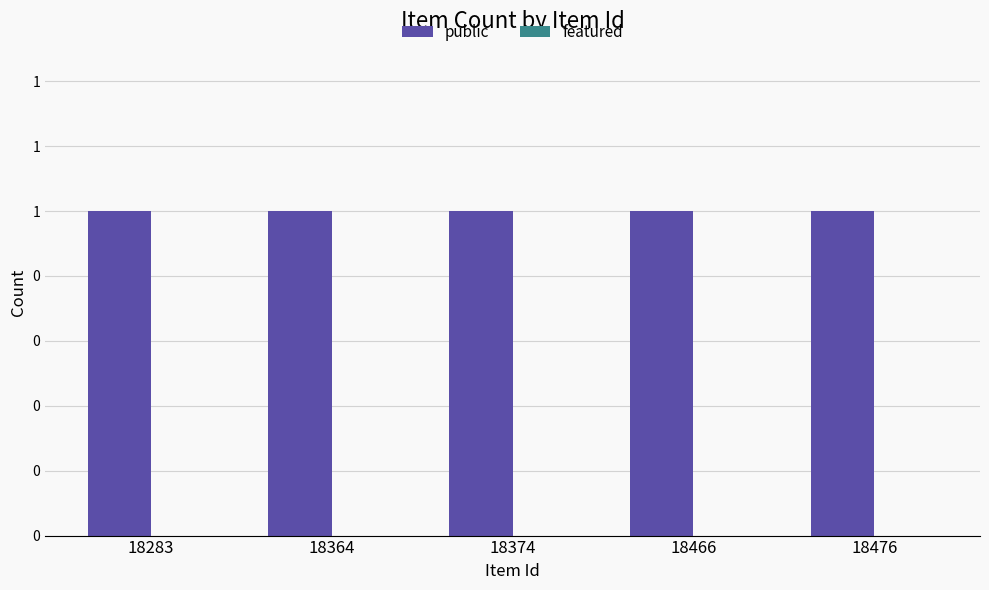

Reading left to right, list all the values displayed in this chart.

public: 1	1	1	1	1
featured: 0	0	0	0	0